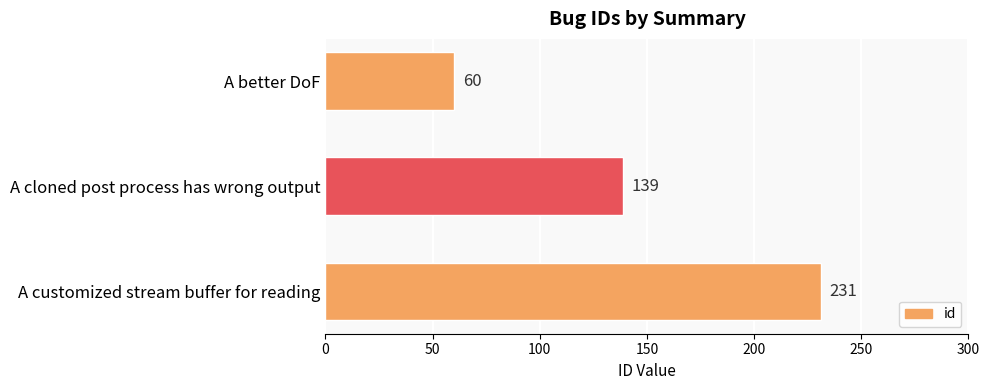

What is the greatest value displayed?

231